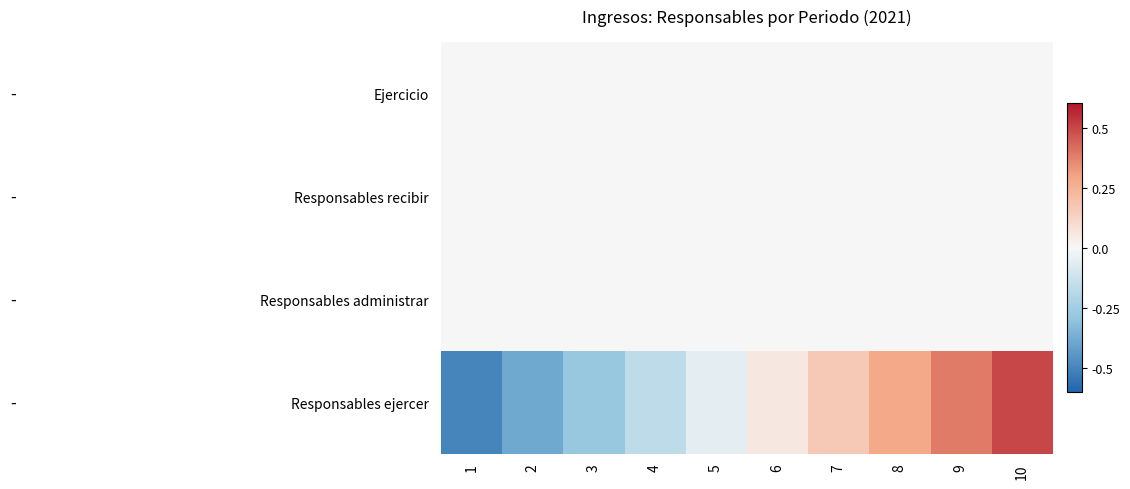

At how many categories does at least one series exceed 0?

5